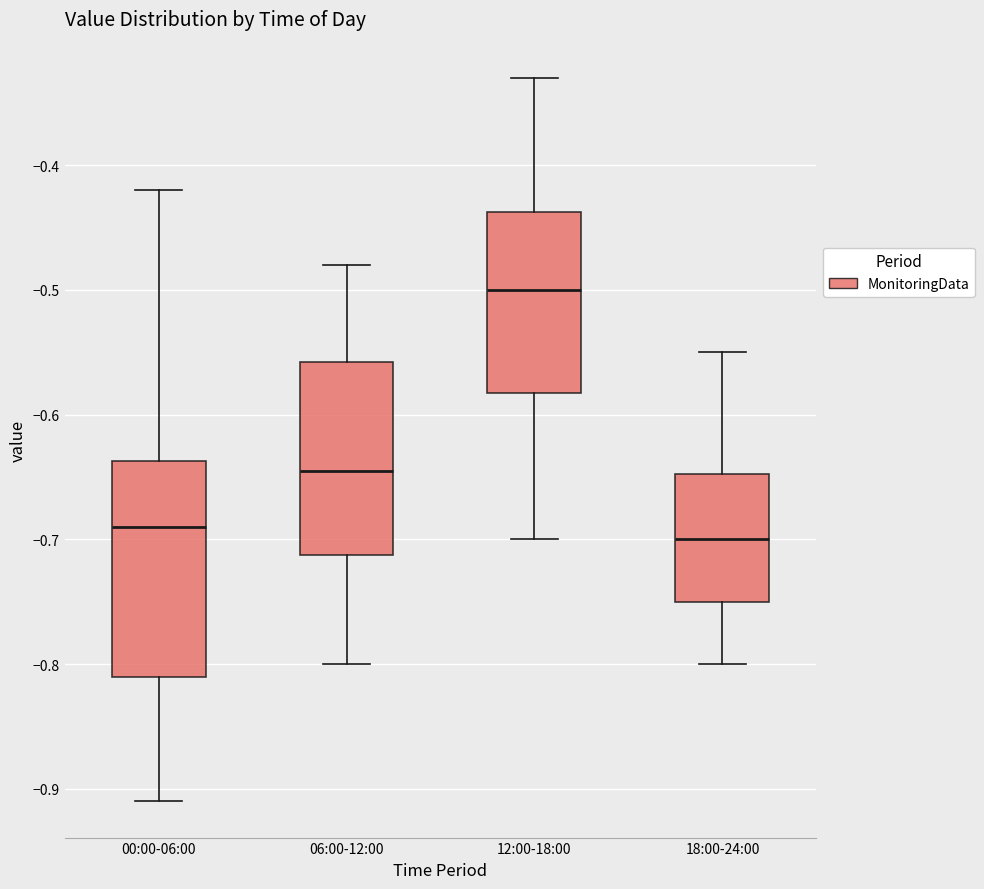

Reading left to right, transcribe this box plot: for each box, give where its median line is, the range the box spans, and where its two whiskers end, as read against the y-axis. The values are not printed on the chart, so give them approximately, as read against the axis.

00:00-06:00: median -0.69, box -0.81 to -0.64, whiskers -0.91 to -0.42
06:00-12:00: median -0.64, box -0.71 to -0.56, whiskers -0.80 to -0.48
12:00-18:00: median -0.50, box -0.58 to -0.44, whiskers -0.70 to -0.33
18:00-24:00: median -0.70, box -0.75 to -0.65, whiskers -0.80 to -0.55